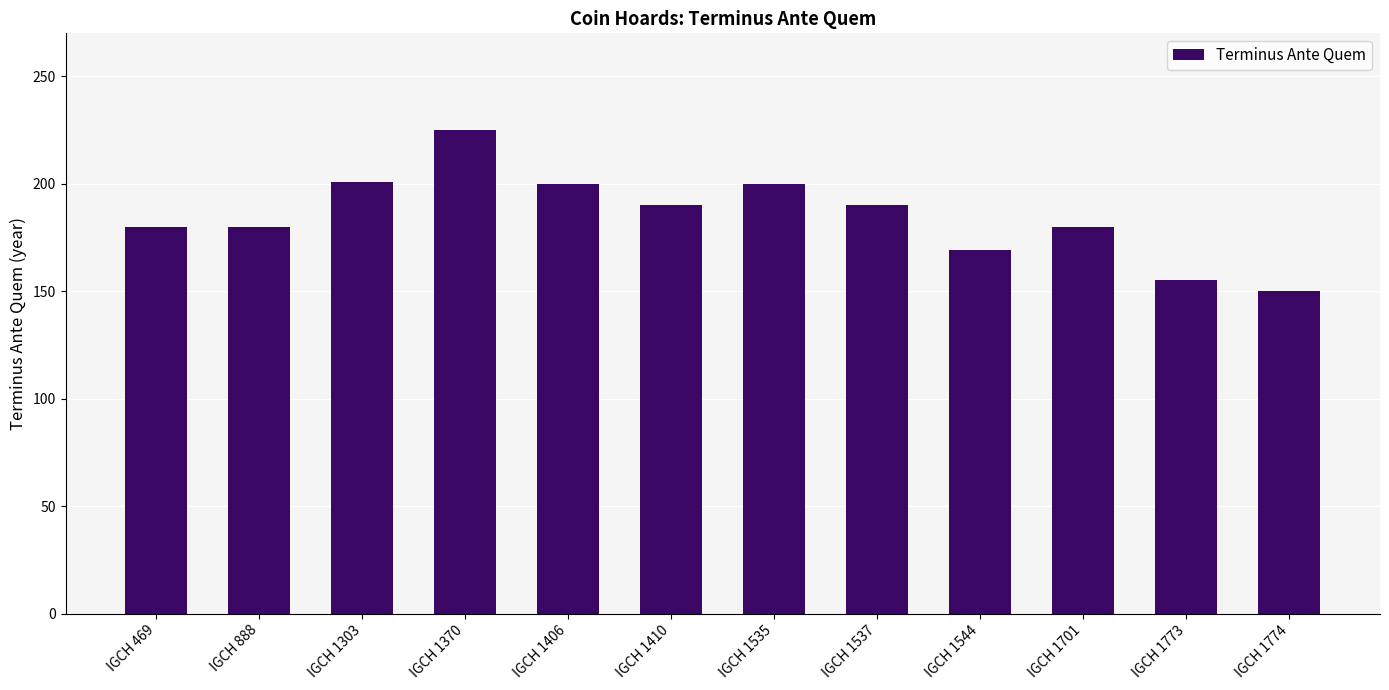

Are the bars horizontal?

No